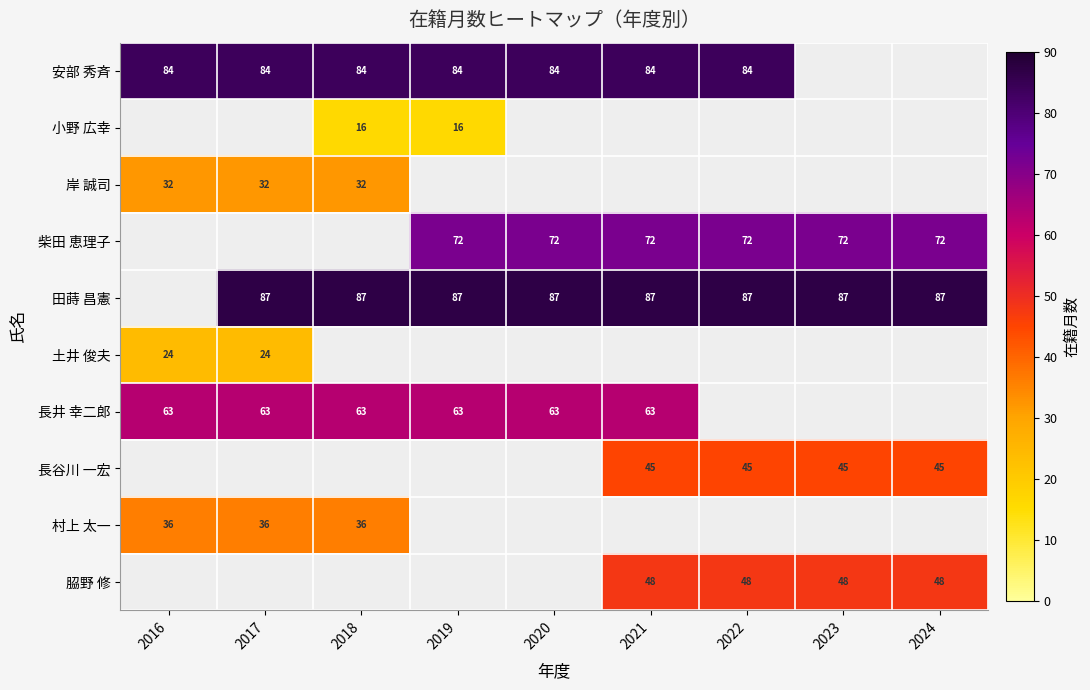

The value of 柴田 恵理子 at 2024 is 34. True or false?

False